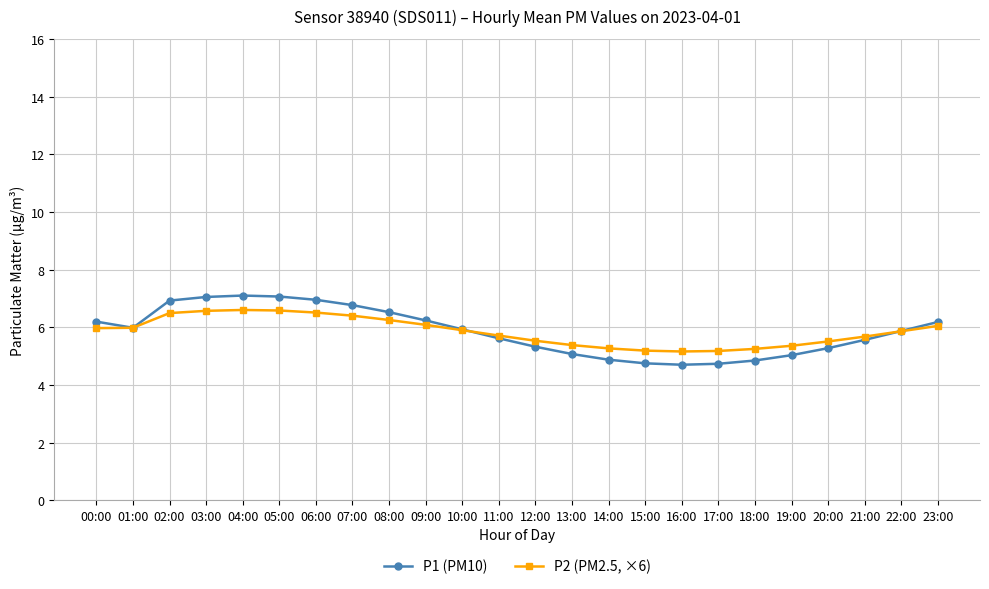

What is the label of the 6th point from the right?

18:00